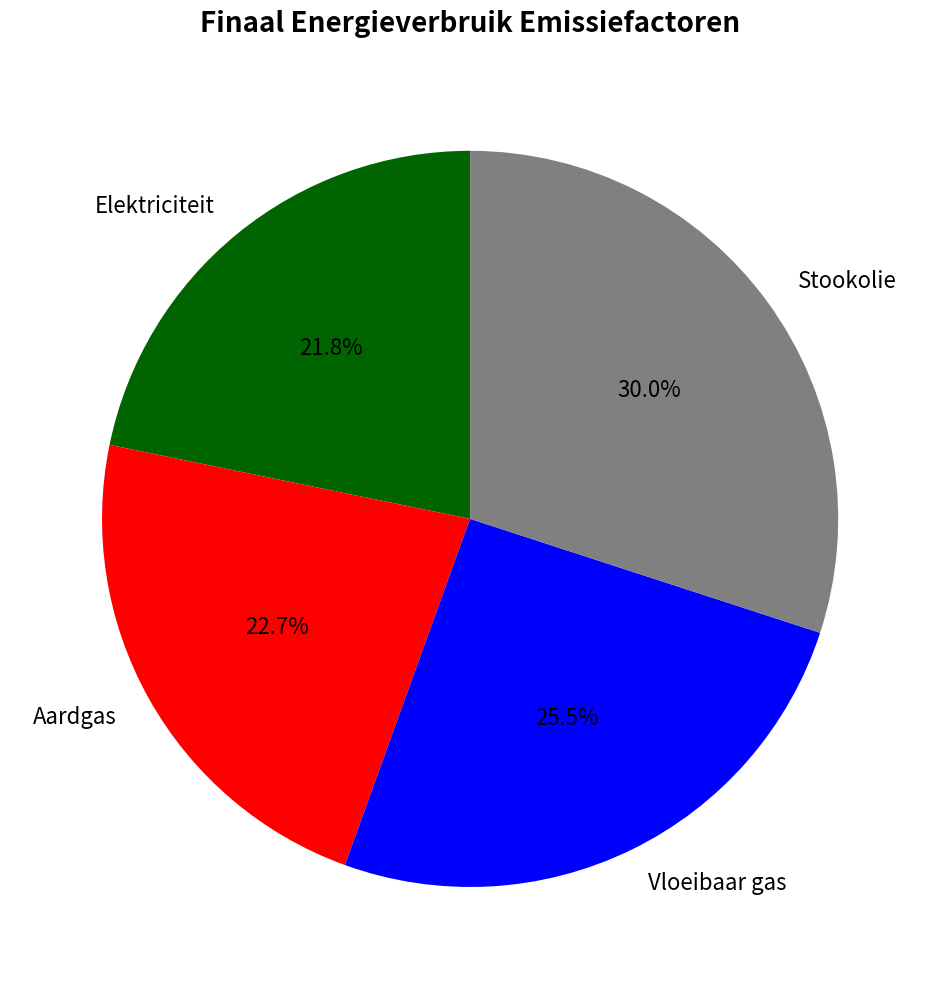

True or false: Aardgas accounts for 29% of the total.

False